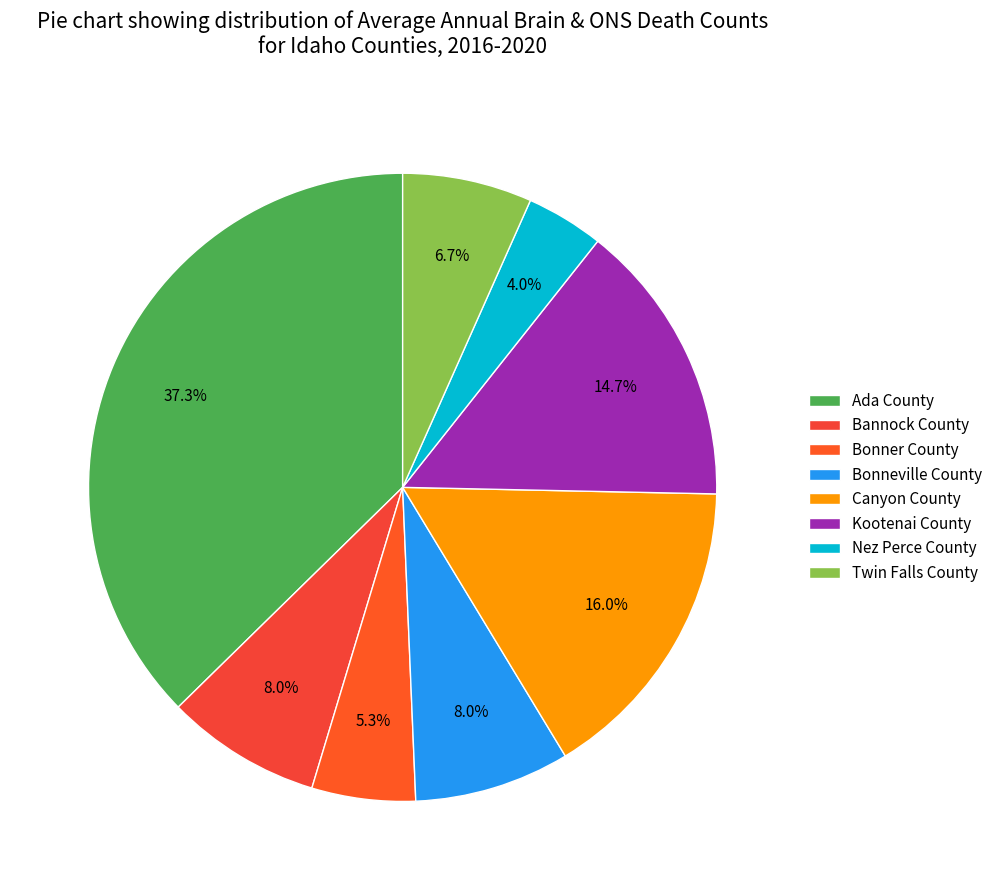

Does any single category account for the majority?

No